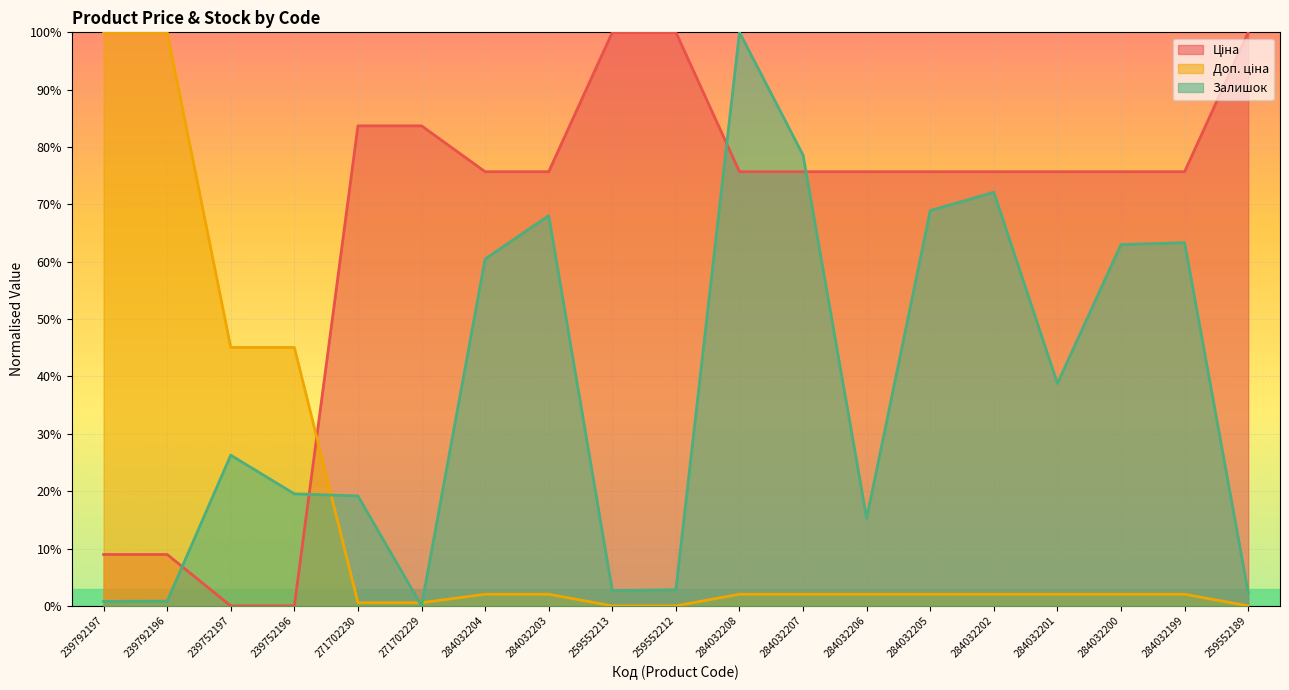

What position from the right is 284032200?

3